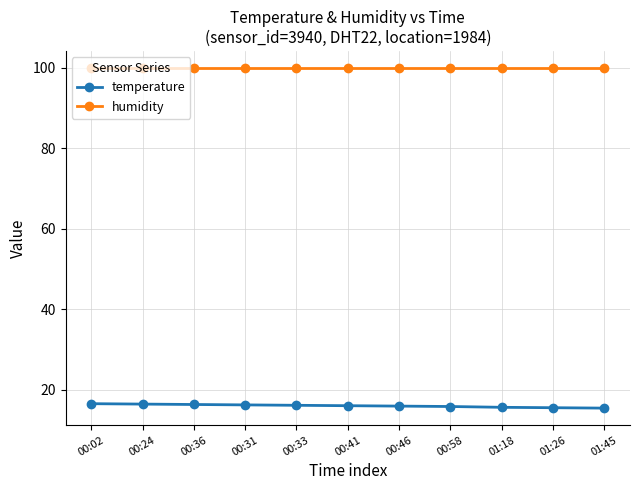

Rank the series by their average value, from highest to lowest.

humidity, temperature